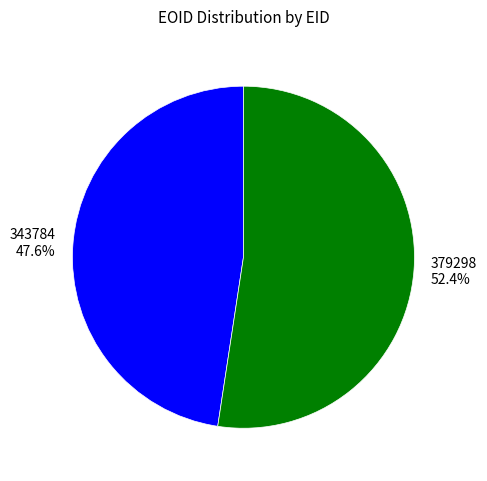

Is there any slice that represents more than half of the pie?

Yes